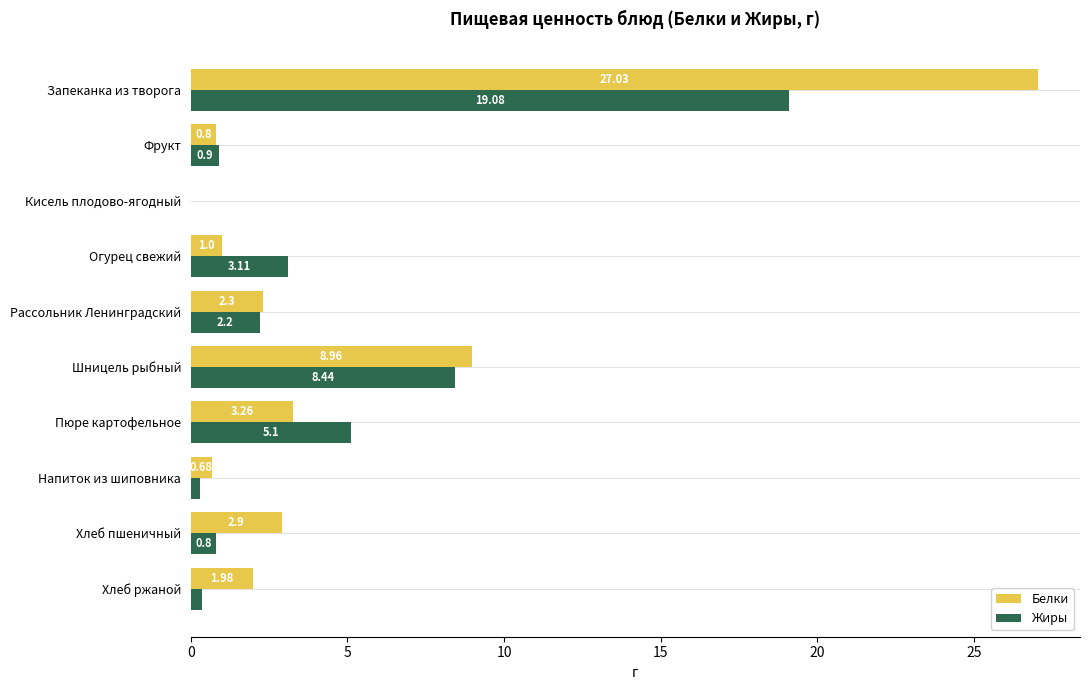

Between Запеканка из творога and Пюре картофельное, which series saw the biggest shift?

Белки